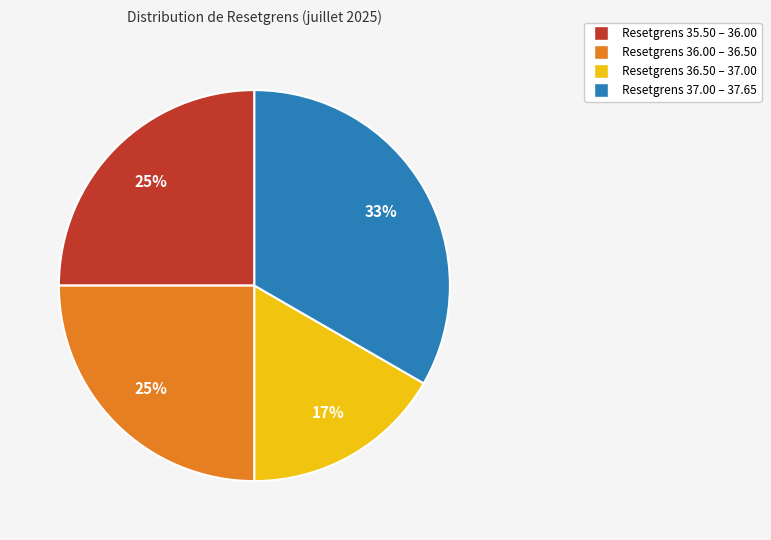

How many segments does this pie chart have?

4